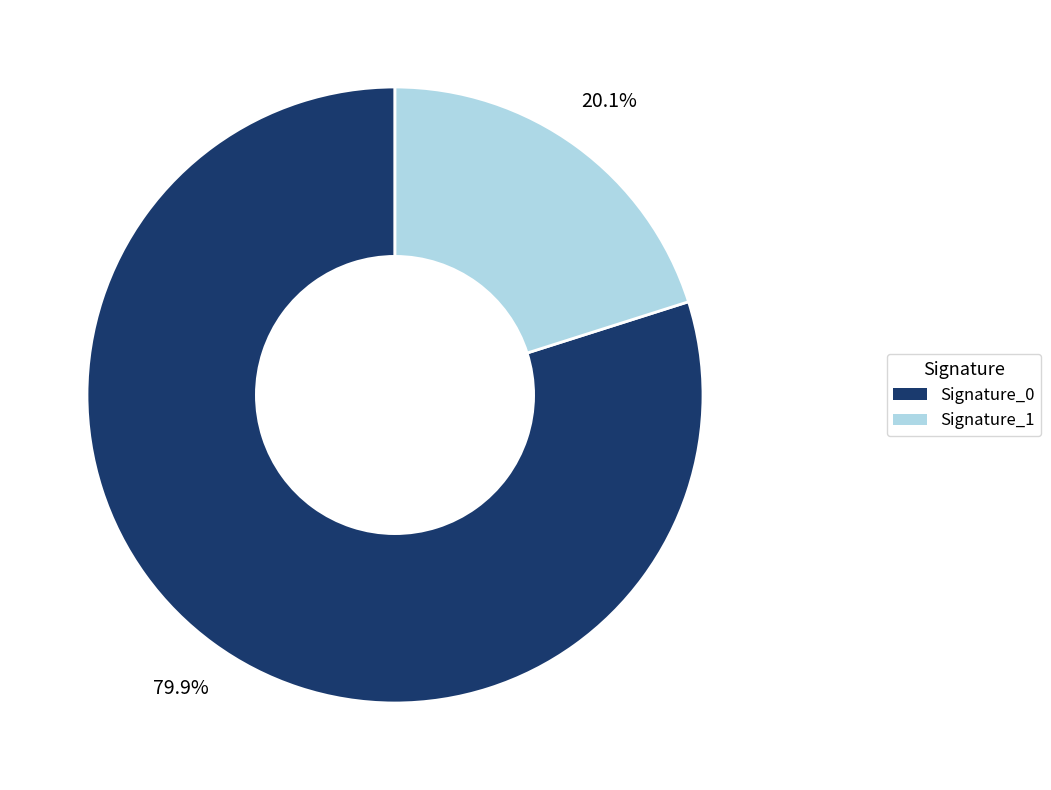

Is there a majority slice in this chart?

Yes